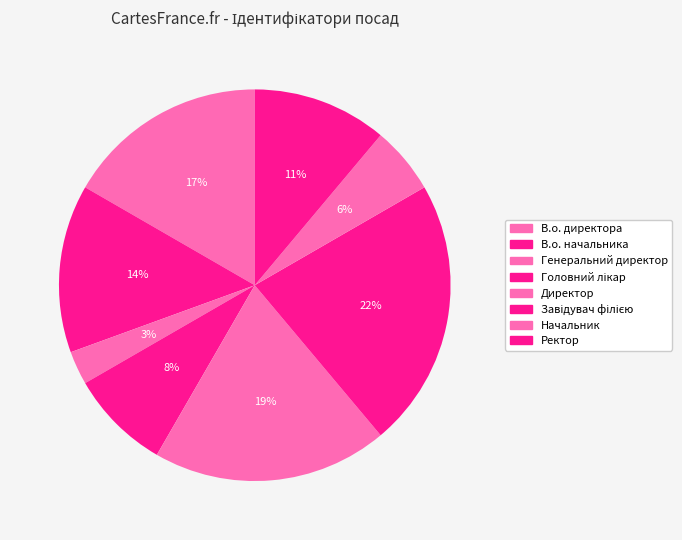

Which category has the biggest portion of the pie?

Завідувач філією